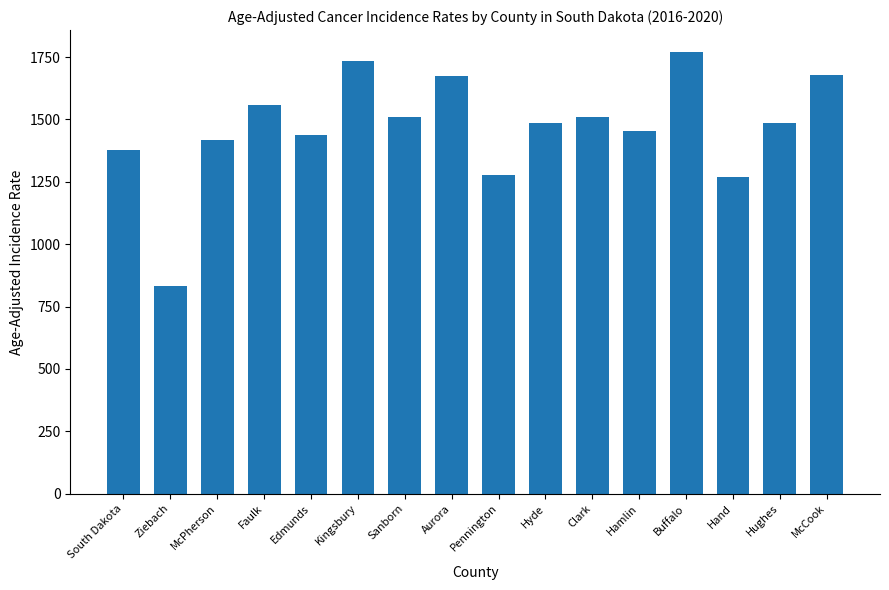

What is the change in value from Faulk to Edmunds?

-120.4